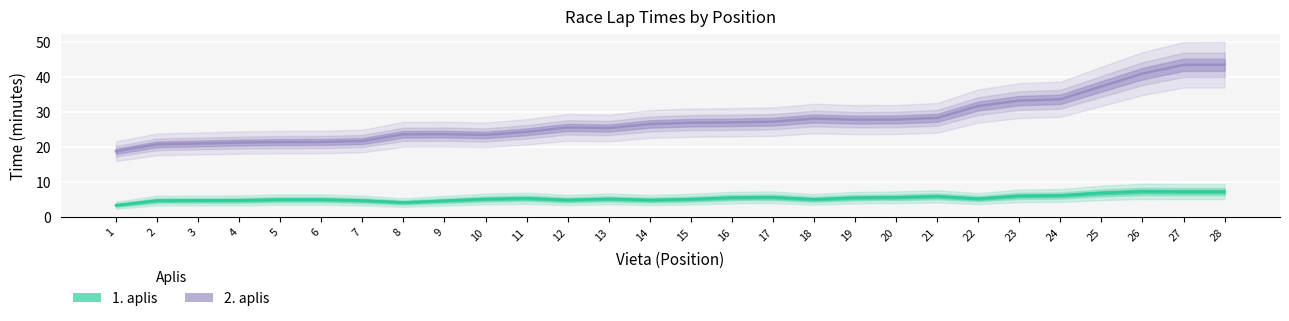

Reading left to right, what are all the values shown in this chart?

1. aplis (min): 3.3	4.7	4.7	4.7	5.0	5.0	4.7	4.1	4.6	5.1	5.3	4.8	5.2	4.8	5.1	5.5	5.6	5.0	5.5	5.6	5.9	5.2	6.0	6.1	6.8	7.3	7.2	7.2
2. aplis (min): 18.8	20.8	21.0	21.3	21.4	21.4	21.7	23.6	23.7	23.5	24.4	25.6	25.4	26.6	27.0	27.1	27.3	28.2	27.9	27.9	28.4	31.8	33.3	33.7	37.4	41.0	43.5	43.6